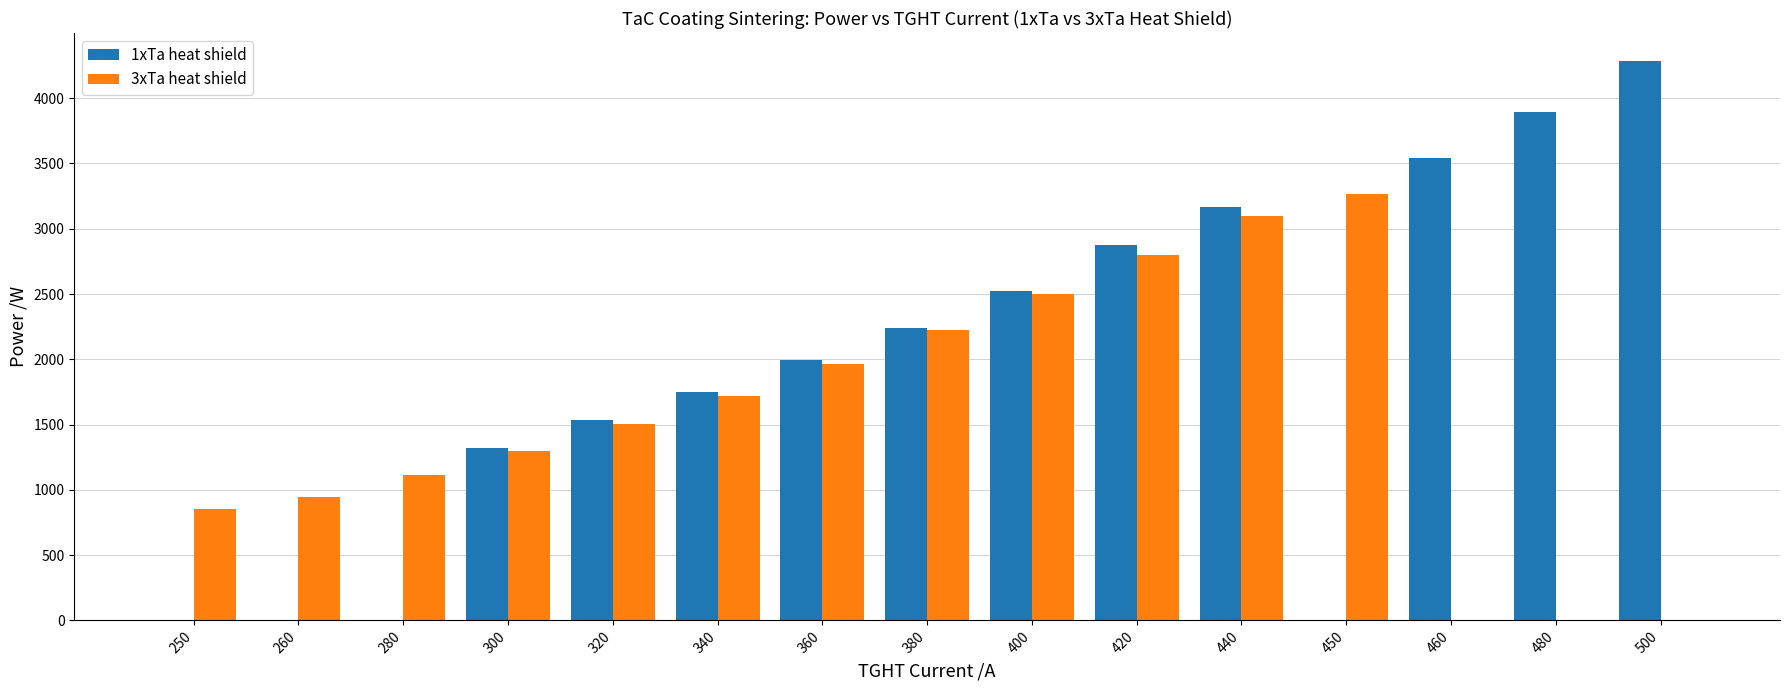

At which label is 3xTa heat shield closest to 1633?

340